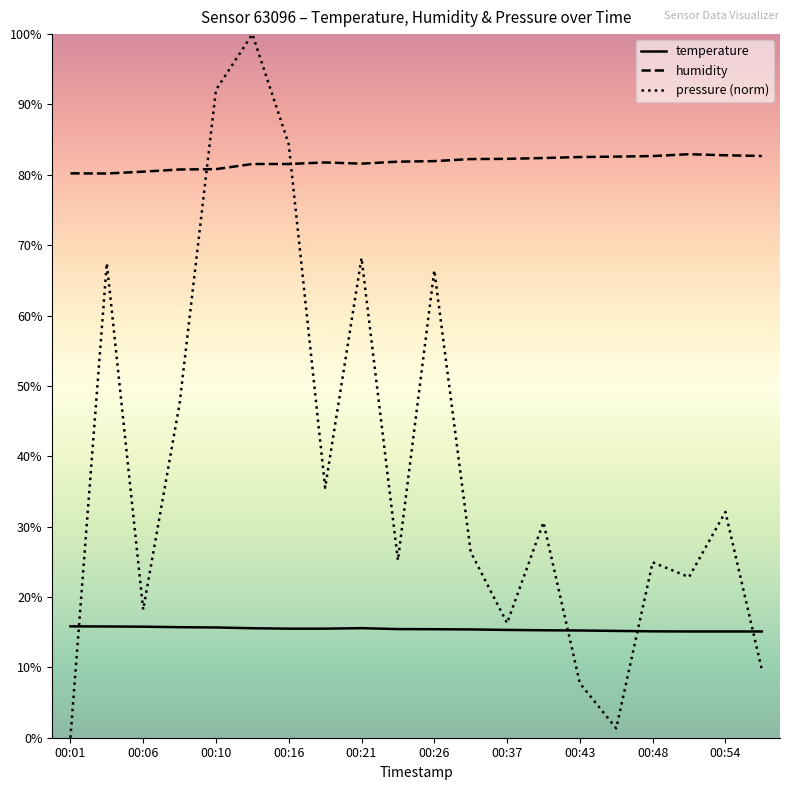

What is the highest value of the temperature series?

15.8